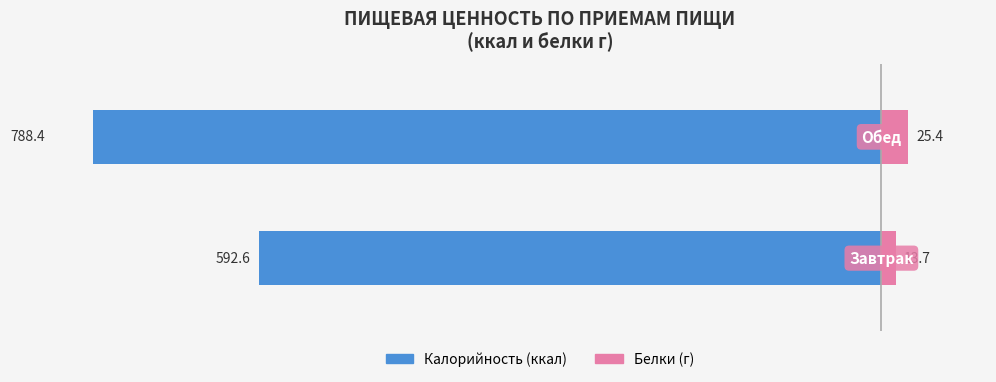

Are the bars horizontal?

Yes